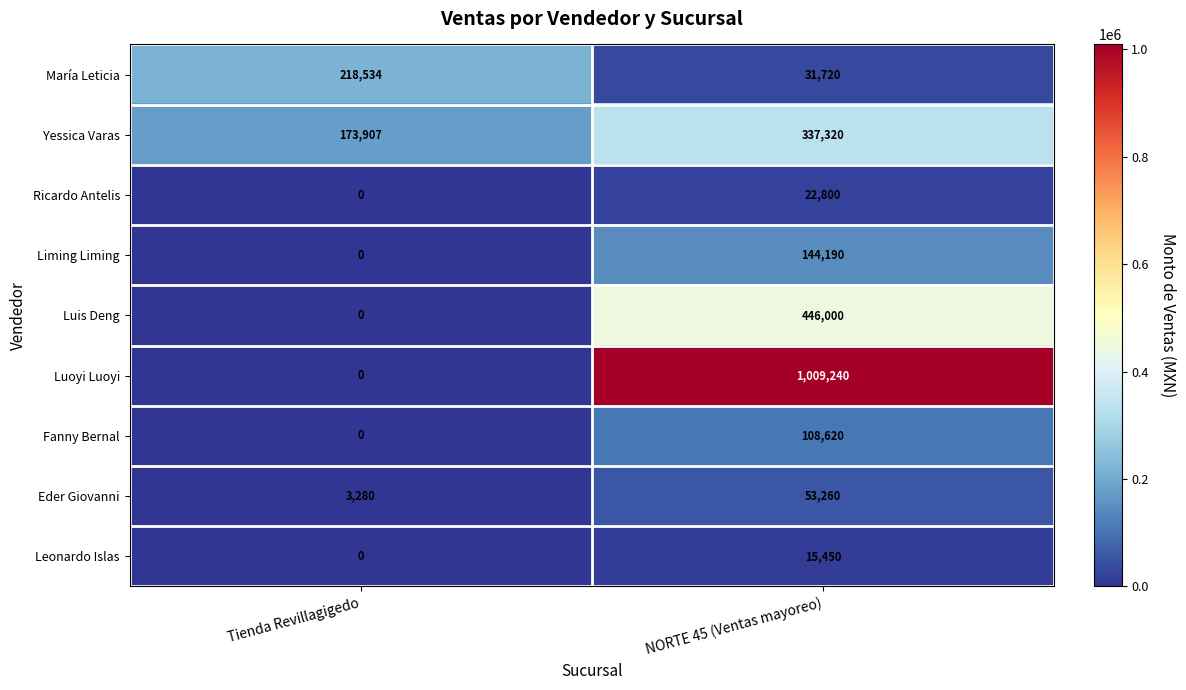

Reading left to right, what are all the values shown in this chart?

María Leticia: Tienda Revillagigedo=218534	NORTE 45 (Ventas mayoreo)=31720
Yessica Varas: Tienda Revillagigedo=173907	NORTE 45 (Ventas mayoreo)=337320
Ricardo Antelis: Tienda Revillagigedo=0	NORTE 45 (Ventas mayoreo)=22800
Liming Liming: Tienda Revillagigedo=0	NORTE 45 (Ventas mayoreo)=144190
Luis Deng: Tienda Revillagigedo=0	NORTE 45 (Ventas mayoreo)=446000
Luoyi Luoyi: Tienda Revillagigedo=0	NORTE 45 (Ventas mayoreo)=1009240
Fanny Bernal: Tienda Revillagigedo=0	NORTE 45 (Ventas mayoreo)=108620
Eder Giovanni: Tienda Revillagigedo=3280	NORTE 45 (Ventas mayoreo)=53260
Leonardo Islas: Tienda Revillagigedo=0	NORTE 45 (Ventas mayoreo)=15450